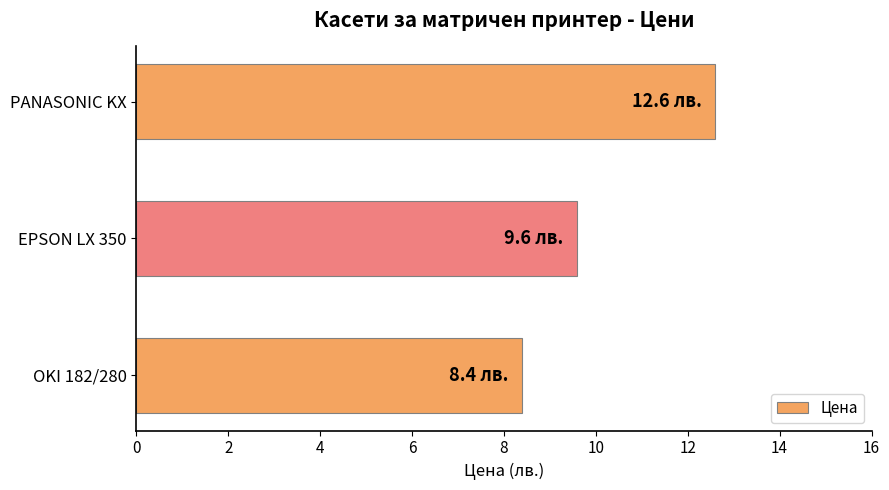

Reading bottom to top, what are all the values shown in this chart?

8.4	9.6	12.6